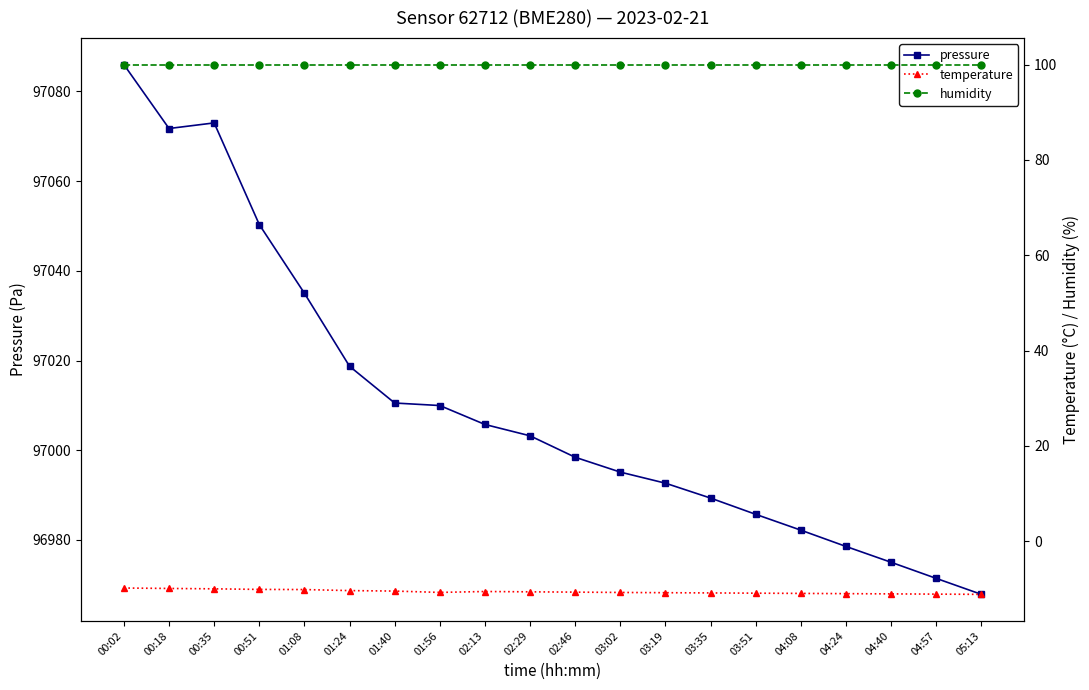

Reading left to right, what are all the values shown in this chart?

pressure: 97086.0	97071.7	97073.0	97050.3	97035.0	97018.7	97010.5	97010.0	97005.8	97003.2	96998.4	96995.1	96992.7	96989.3	96985.7	96982.2	96978.6	96975.0	96971.4	96967.9
temperature: -9.8	-9.9	-10.0	-10.1	-10.1	-10.4	-10.5	-10.7	-10.6	-10.6	-10.7	-10.8	-10.8	-10.8	-10.9	-10.9	-11.0	-11.1	-11.1	-11.2
humidity: 100.0	100.0	100.0	100.0	100.0	100.0	100.0	100.0	100.0	100.0	100.0	100.0	100.0	100.0	100.0	100.0	100.0	100.0	100.0	100.0